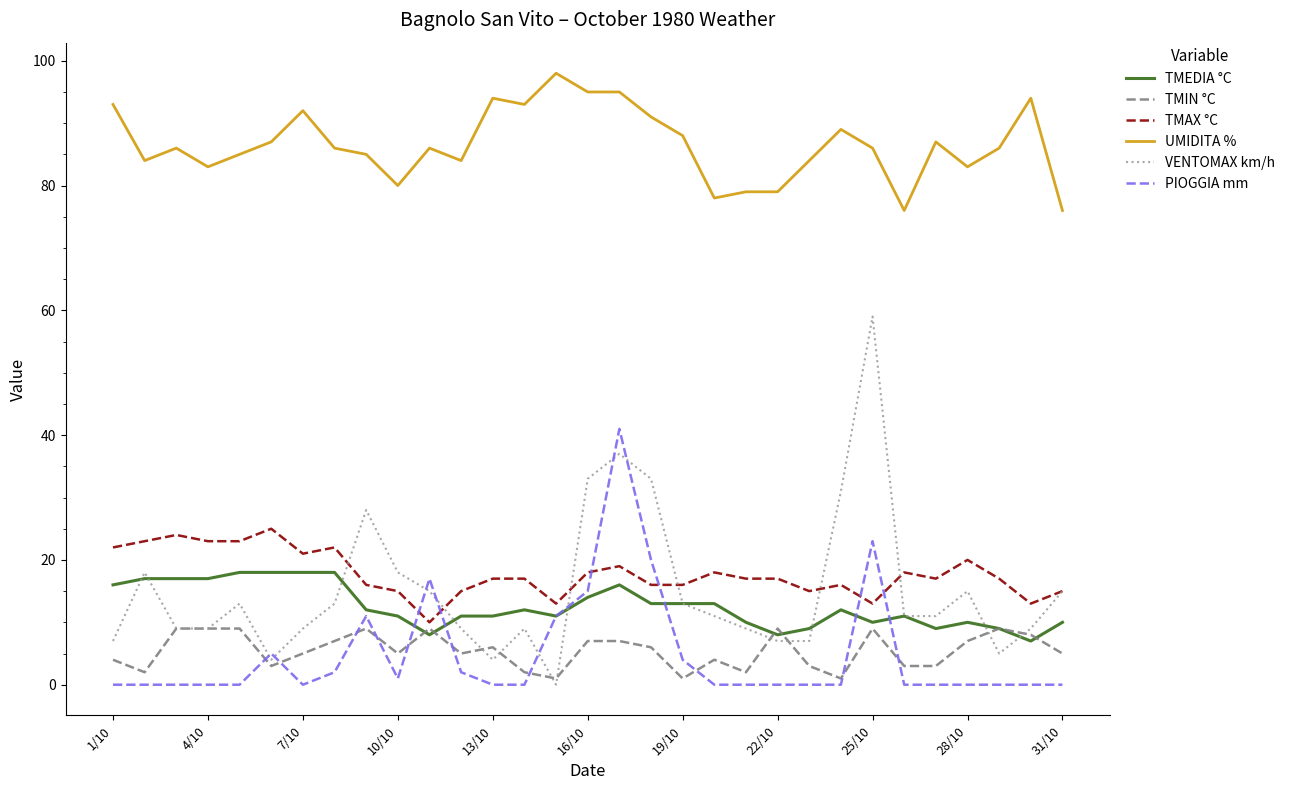

True or false: UMIDITA % and PIOGGIA mm intersect in this chart.

False